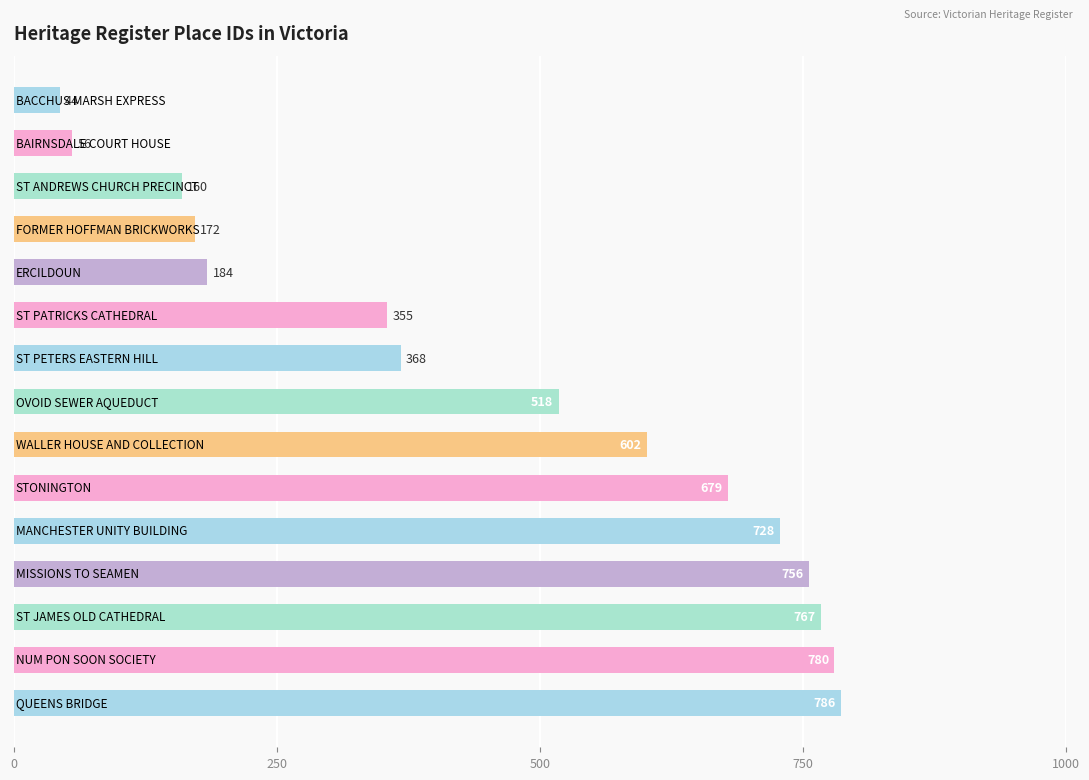

What is the greatest value displayed?

786